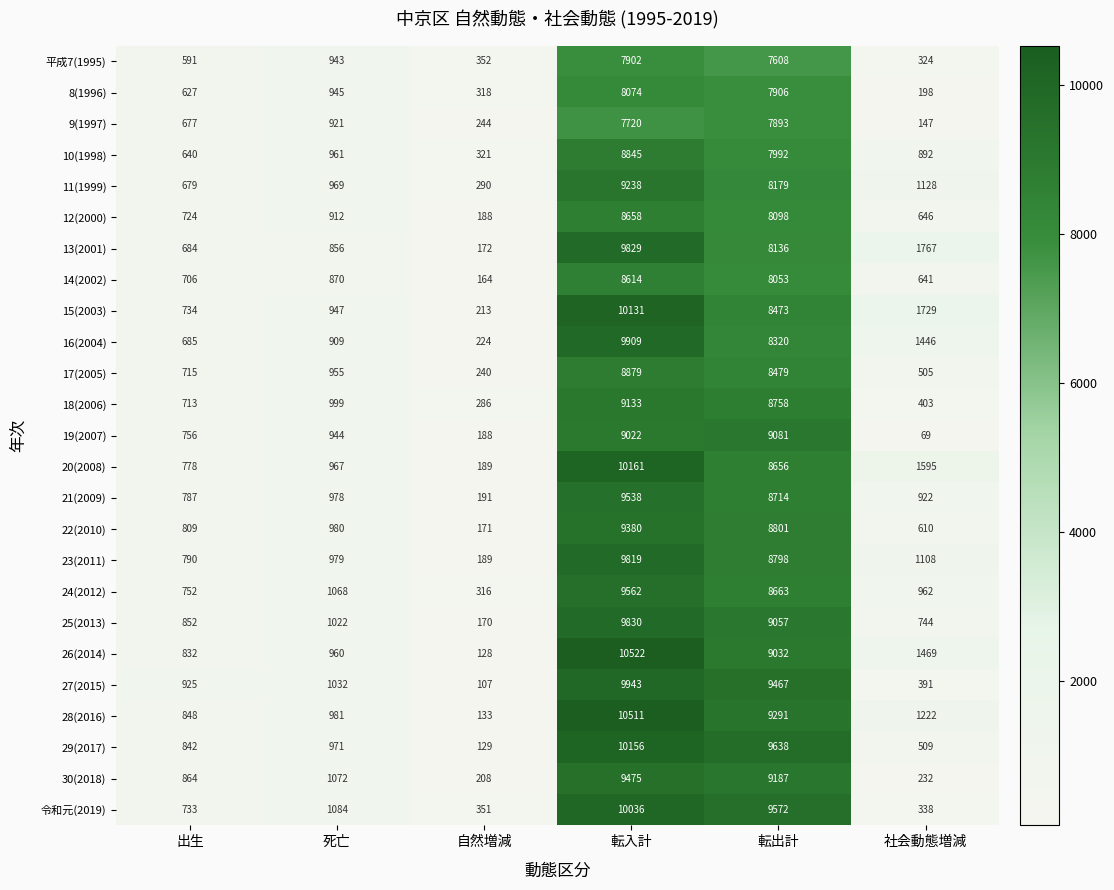

Read the 12(2000) value at 転入計.

8658